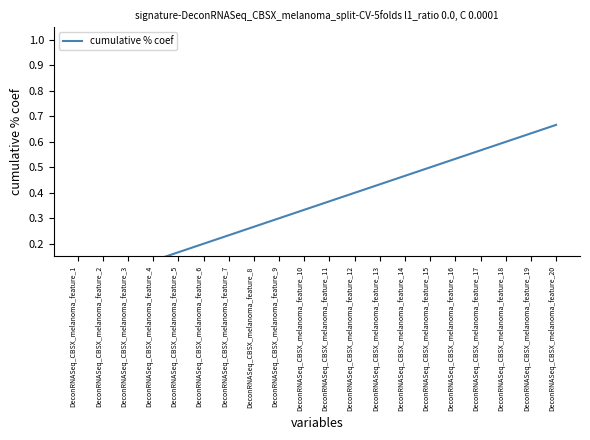

Which category has the lowest value across all series?

DeconRNASeq_CBSX_melanoma_feature_1